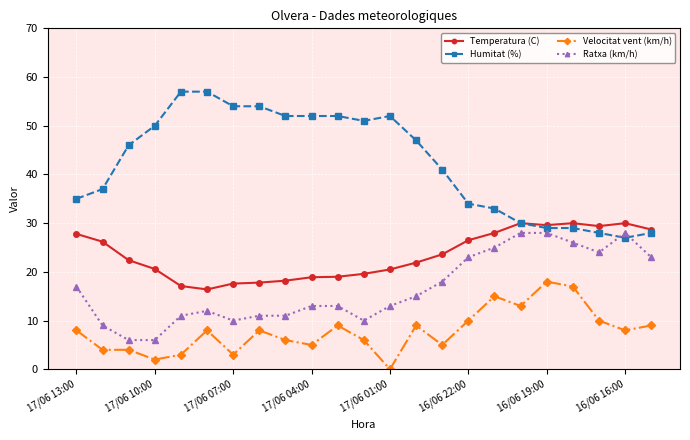

How many times do Ratxa (km/h) and Humitat (%) cross each other?

2